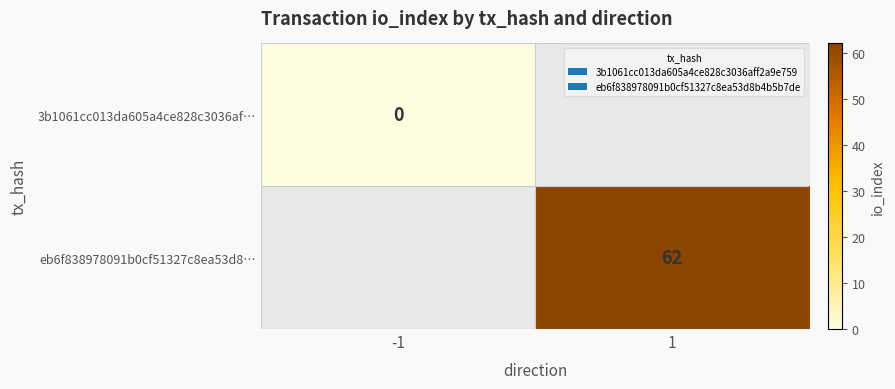

The eb6f838978091b0cf51327c8ea53d8… series shows 62 at 1. True or false?

True